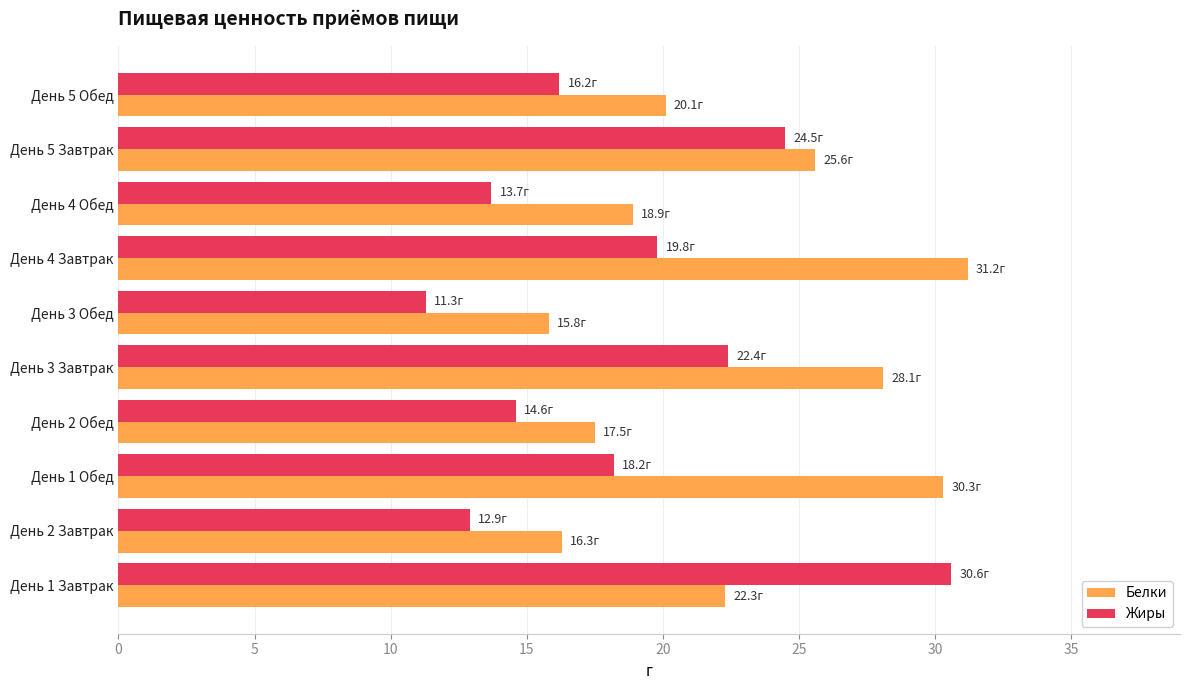

List the series in order of their overall mean, highest first.

Белки, Жиры